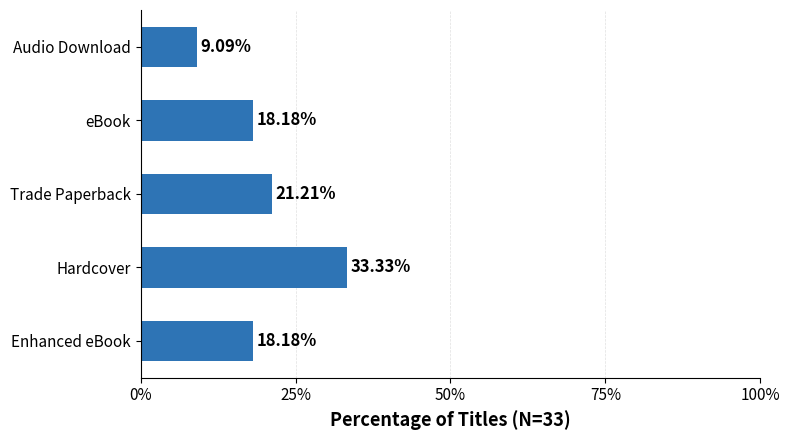

Which label corresponds to the largest value in the chart?

Hardcover